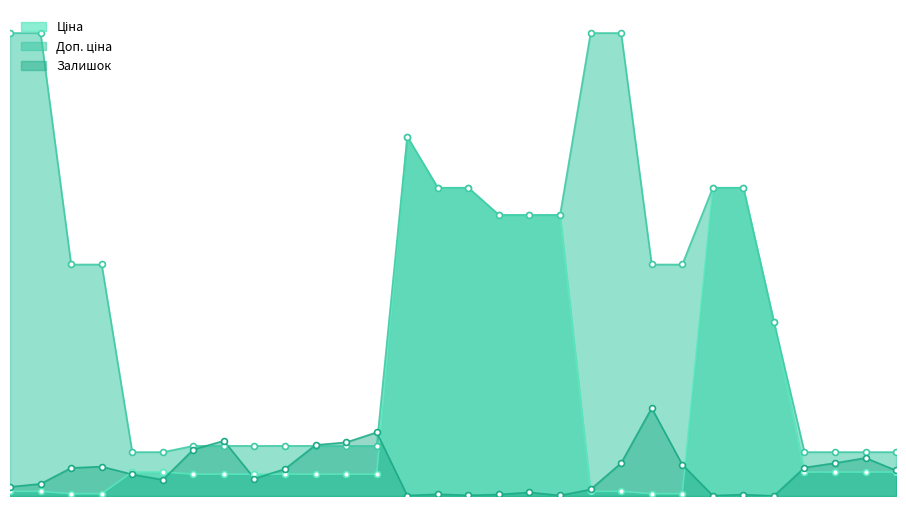

What are all the series names shown in the legend?

Ціна, Доп. ціна, Залишок